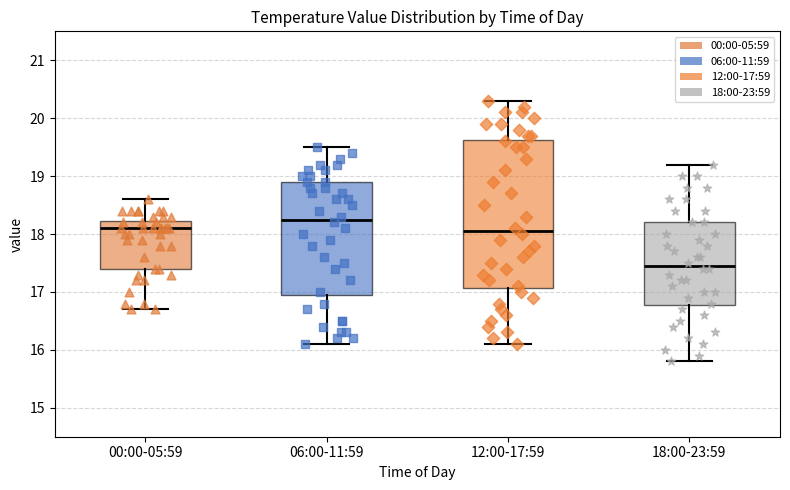

Which box's median line is the highest?

06:00-11:59